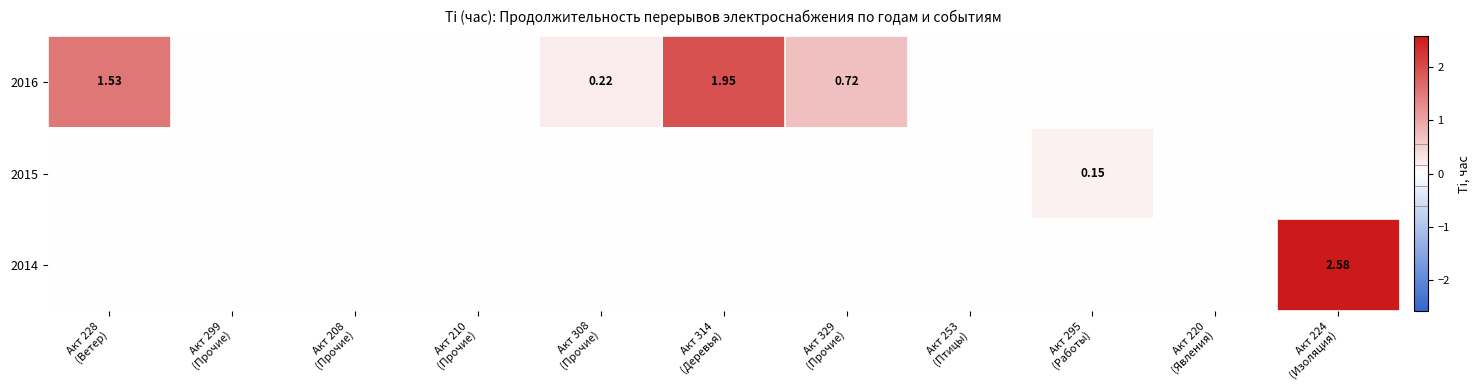

What is the difference between the maximum and minimum values in the 2014 series?

2.6